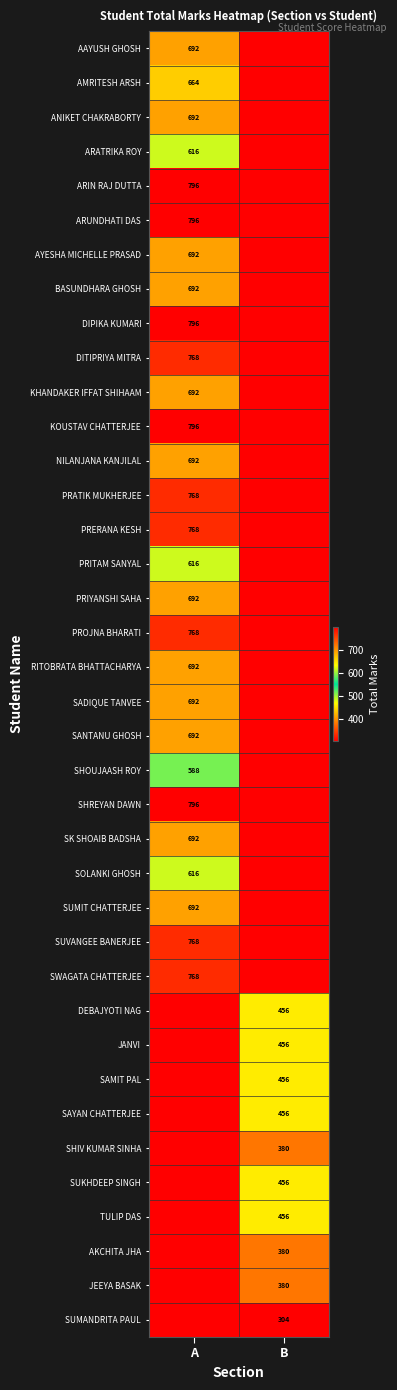

Is it true that PRITAM SANYAL equals 616 at A?

True